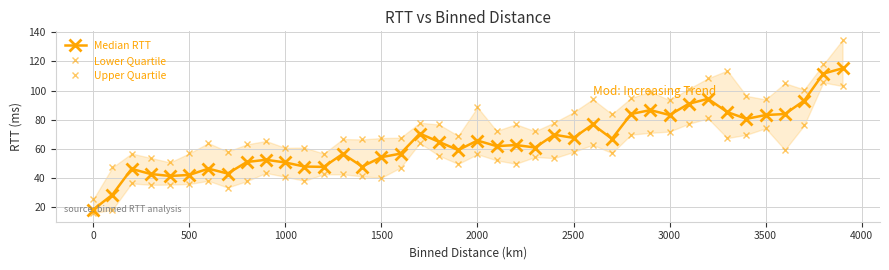

Is the value of Upper Quartile at 0 greater than the value of Median RTT at 38?

No